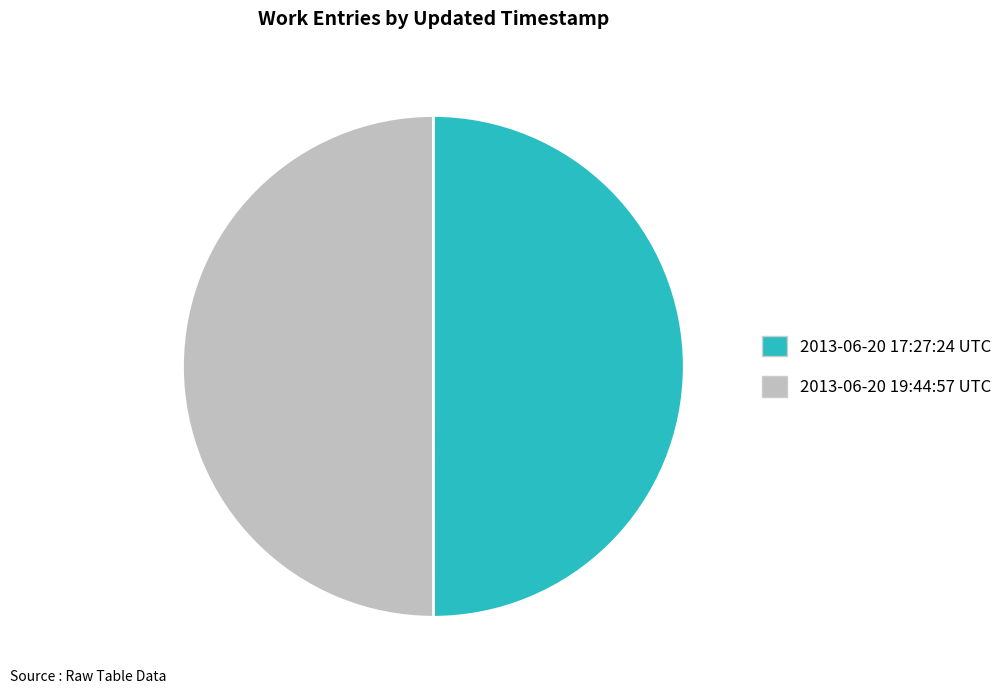

Is the sum of 2013-06-20 17:27:24 UTC and 2013-06-20 19:44:57 UTC greater than half?

Yes